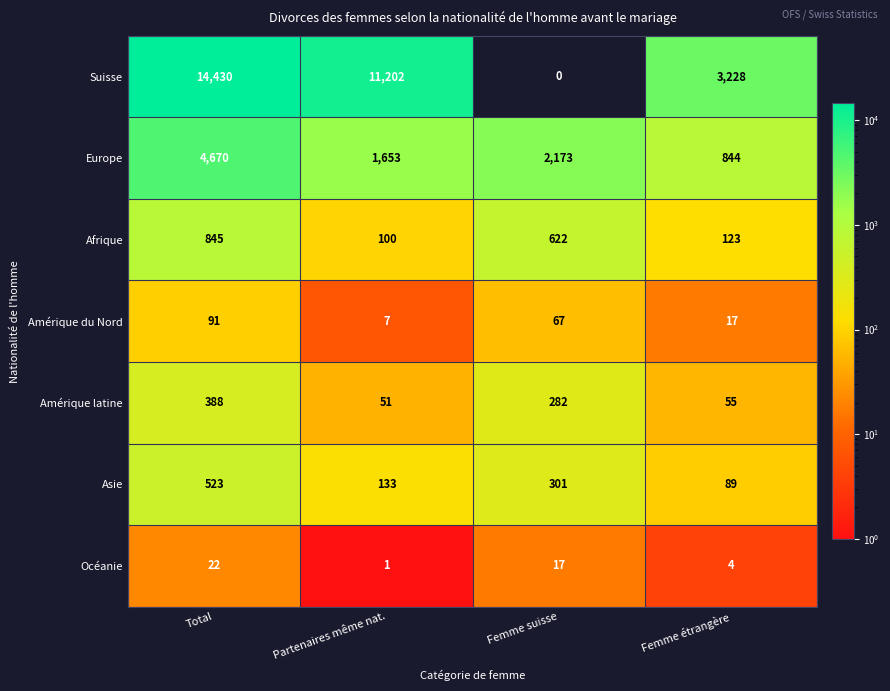

Reading left to right, transcribe all the data shown in this chart.

Suisse: 14430	11202	0	3228
Europe: 4670	1653	2173	844
Afrique: 845	100	622	123
Amérique du Nord: 91	7	67	17
Amérique latine: 388	51	282	55
Asie: 523	133	301	89
Océanie: 22	1	17	4